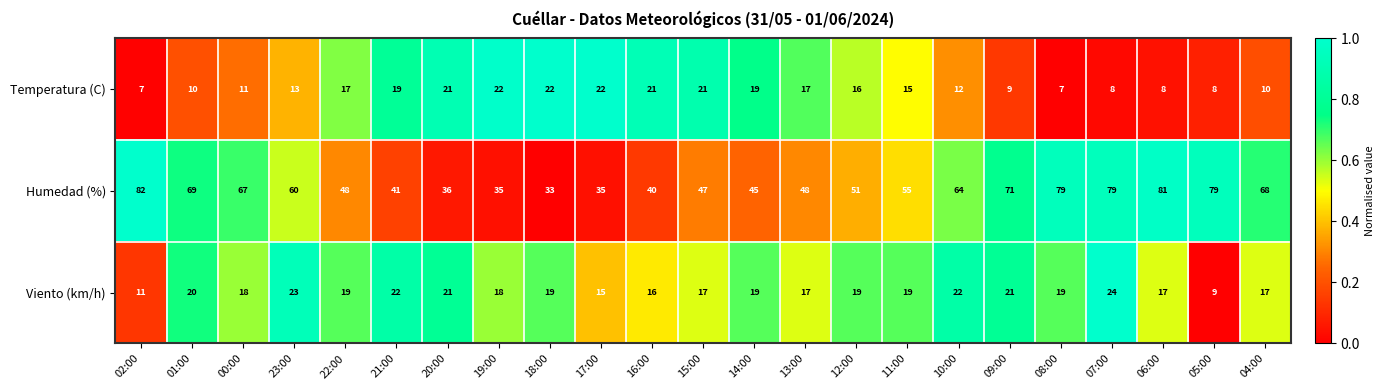

Is it true that Humedad (%) equals 21 at 01:00?

False